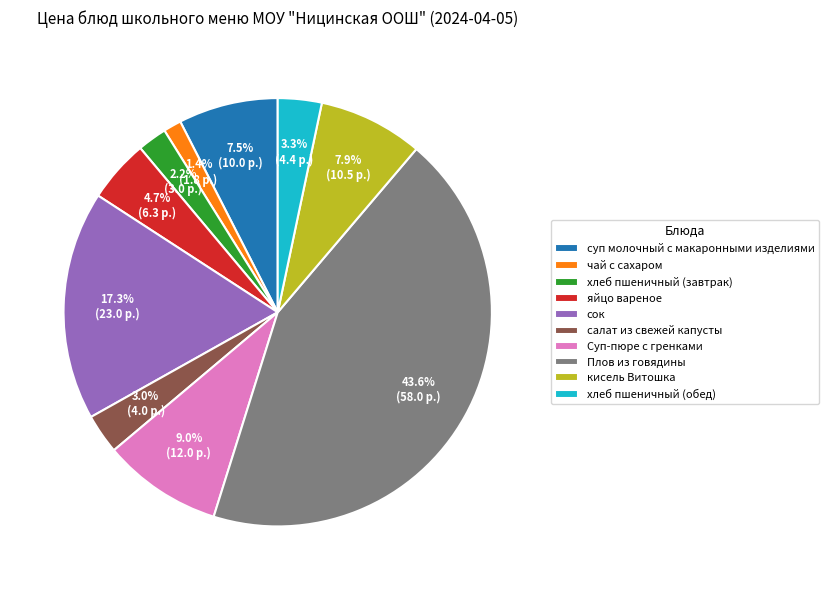

Which has a higher value, Суп-пюре с гренками or суп молочный с макаронными изделиями?

Суп-пюре с гренками